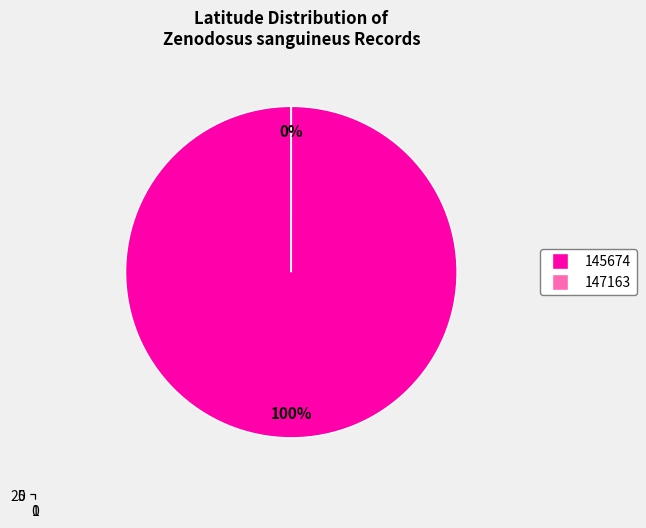

What is the smallest slice in the pie chart?

147163